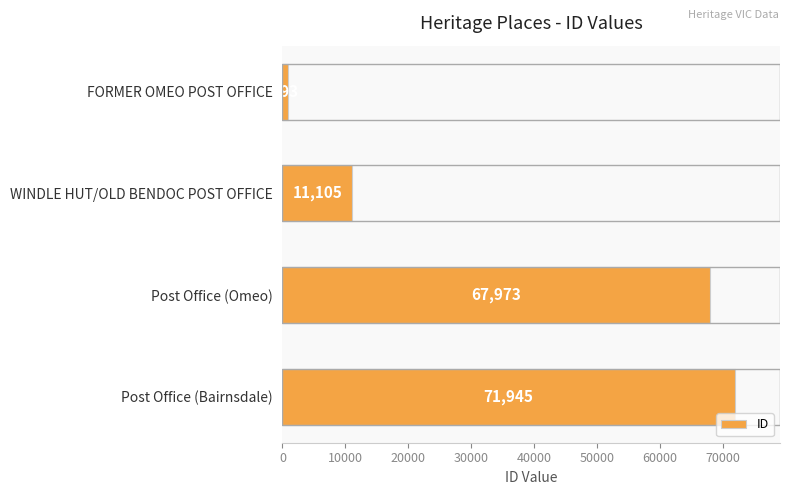

Reading top to bottom, transcribe all the data shown in this chart.

FORMER OMEO POST OFFICE=893	WINDLE HUT/OLD BENDOC POST OFFICE=11105	Post Office (Omeo)=67973	Post Office (Bairnsdale)=71945